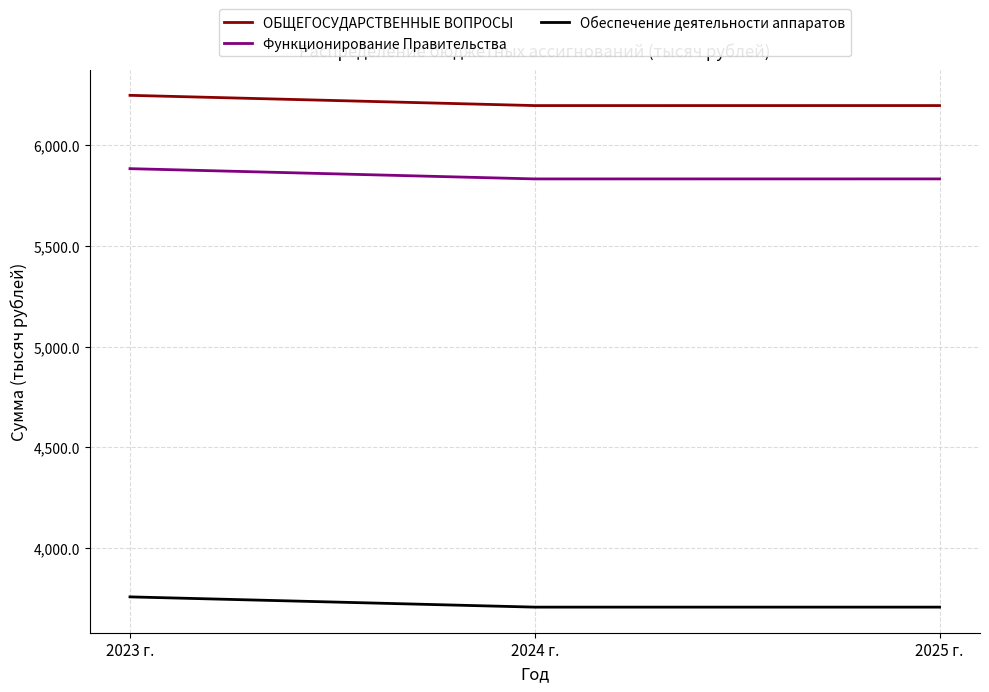

Rank the series by their maximum value, from lowest to highest.

Обеспечение деятельности аппаратов, Функционирование Правительства, ОБЩЕГОСУДАРСТВЕННЫЕ ВОПРОСЫ